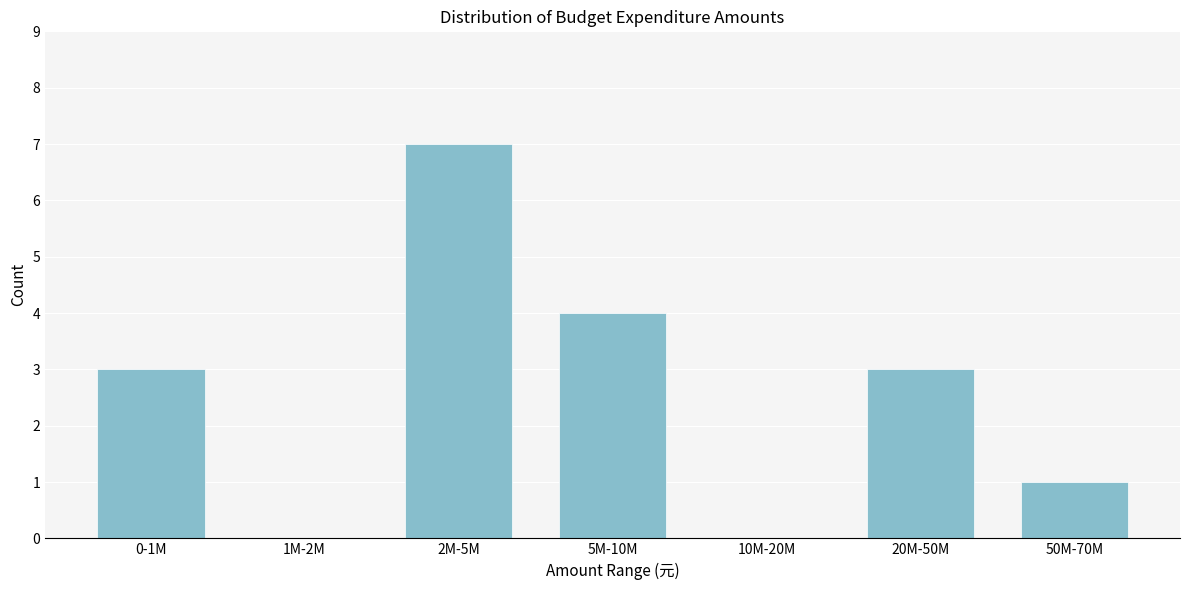

Reading right to left, list all the values displayed in this chart.

50M-70M=1	20M-50M=3	10M-20M=0	5M-10M=4	2M-5M=7	1M-2M=0	0-1M=3